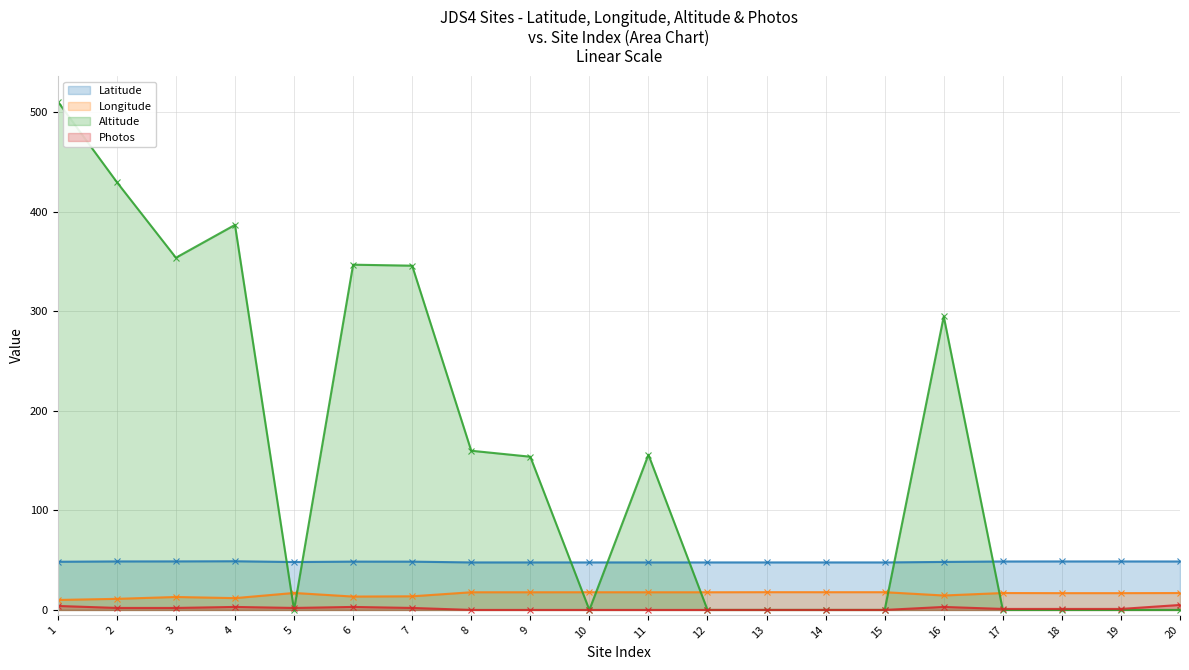

Reading right to left, transcribe all the data shown in this chart.

Latitude: 20=48.7	19=48.7	18=48.7	17=48.7	16=48.2	15=47.7	14=47.7	13=47.7	12=47.7	11=47.7	10=47.7	9=47.7	8=47.7	7=48.5	6=48.6	5=48.1	4=48.9	3=48.8	2=48.7	1=48.4
Longitude: 20=17.0	19=16.9	18=16.9	17=17.0	16=14.5	15=17.8	14=17.8	13=17.8	12=17.8	11=17.8	10=17.8	9=17.8	8=17.8	7=13.7	6=13.4	5=17.1	4=11.9	3=13.0	2=11.1	1=10.0
Altitude: 20=0.0	19=0.0	18=0.0	17=0.0	16=295.0	15=0.0	14=0.0	13=0.0	12=0.0	11=156.0	10=0.0	9=154.0	8=160.0	7=346.0	6=347.0	5=0.0	4=387.0	3=354.0	2=430.0	1=511.0
Photos: 20=5.0	19=1.0	18=1.0	17=1.0	16=3.0	15=0.0	14=0.0	13=0.0	12=0.0	11=0.0	10=0.0	9=0.0	8=0.0	7=2.0	6=3.0	5=2.0	4=3.0	3=2.0	2=2.0	1=4.0